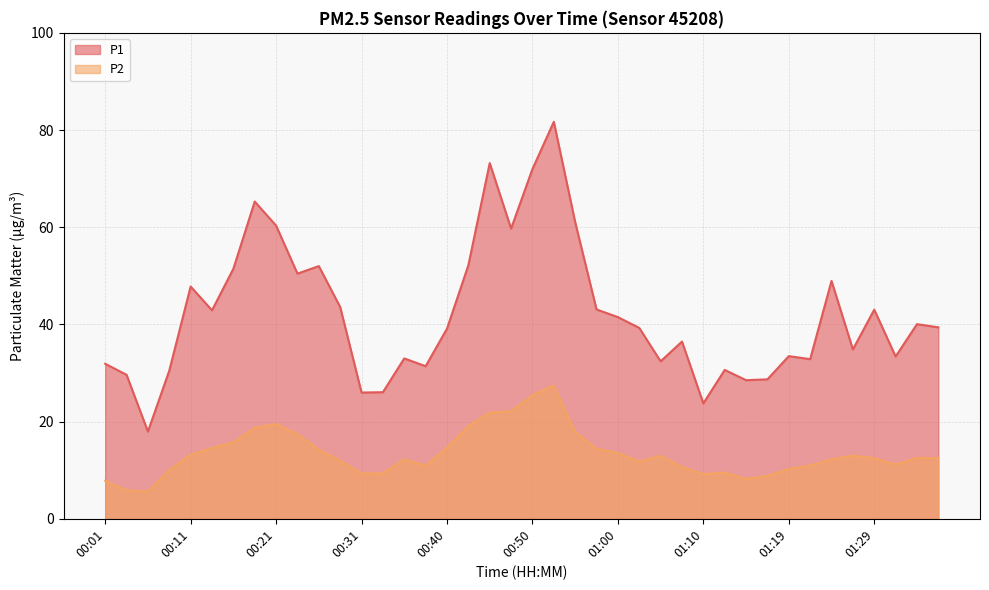

What is the total value across all series at 00:23?

67.8